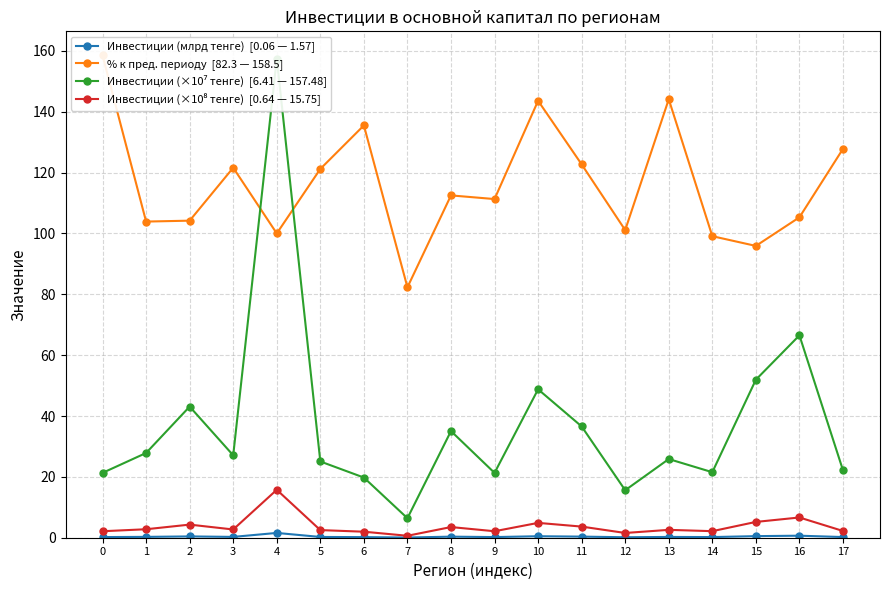

Does the chart display data point markers on the line(s)?

Yes